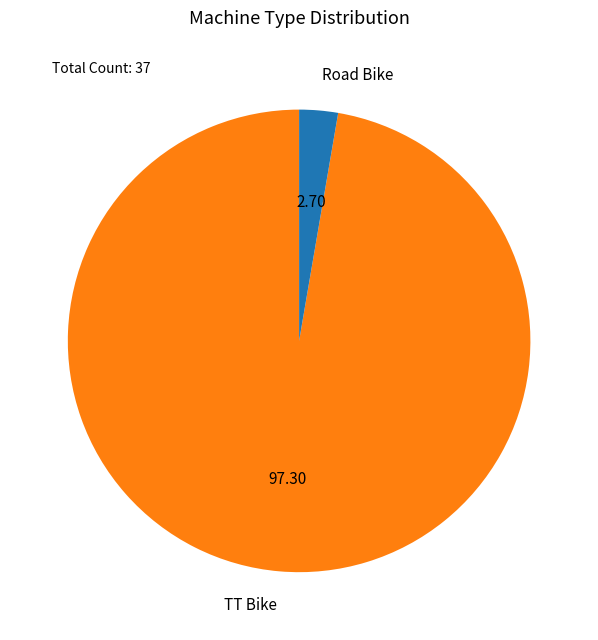

Is it true that Road Bike is 17% of the pie?

False